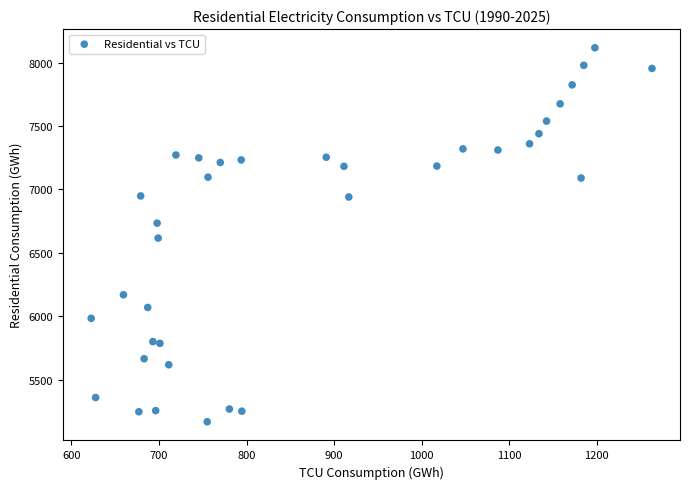

What is the range of X values (max minus min)?

640.3